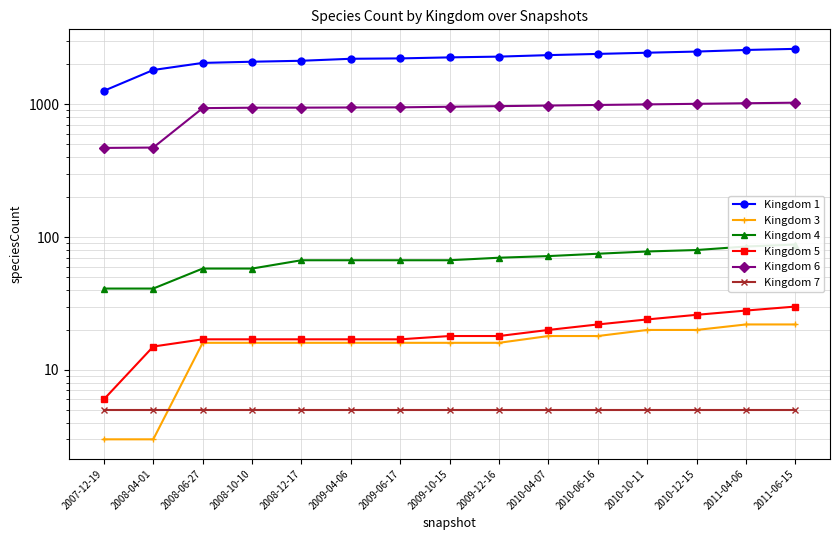

Count the number of data series in this chart.

6